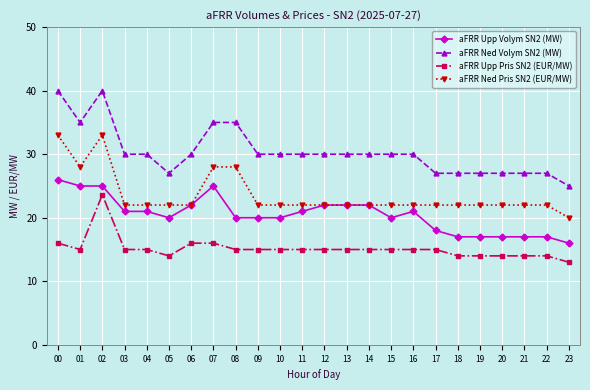

At how many categories does at least one series exceed 18?

24